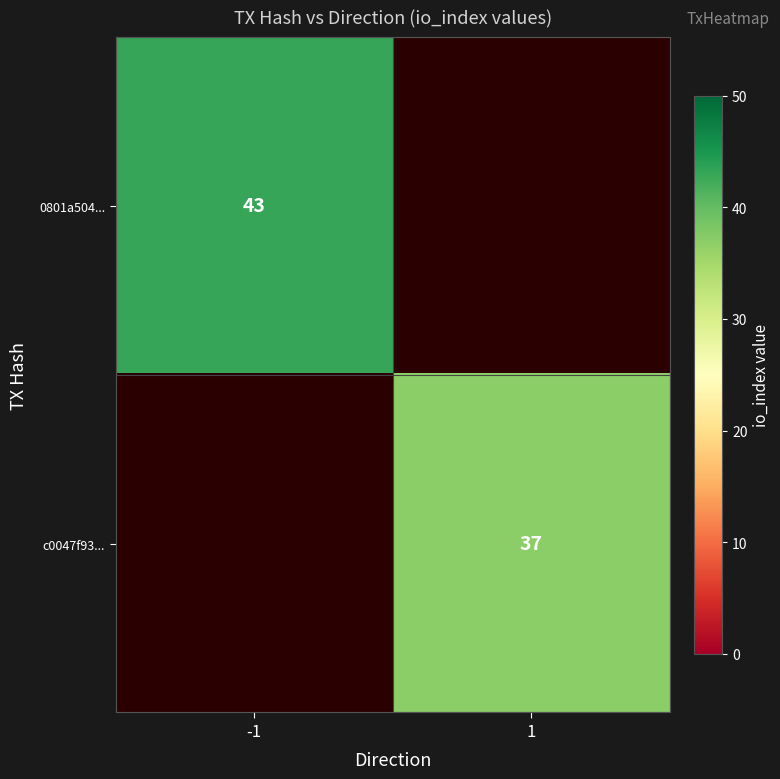

The 0801a504... series shows 43 at -1. True or false?

True